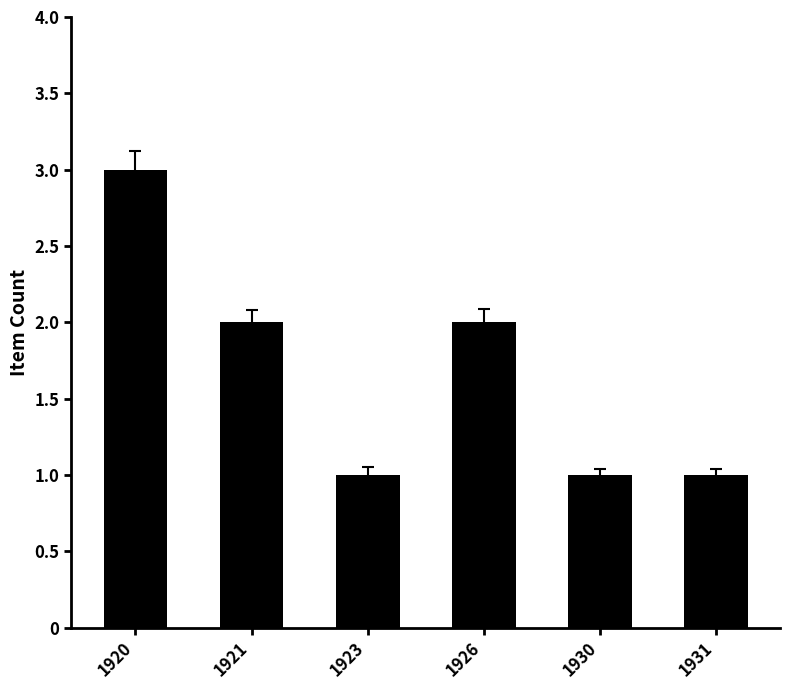

How many series are shown in this chart?

1